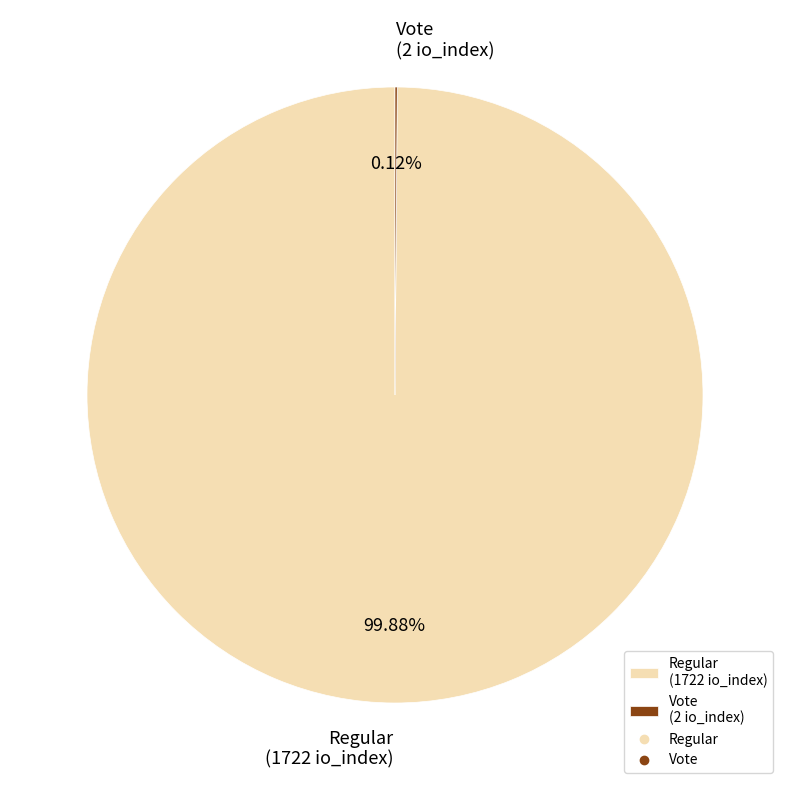

Is there a majority slice in this chart?

Yes